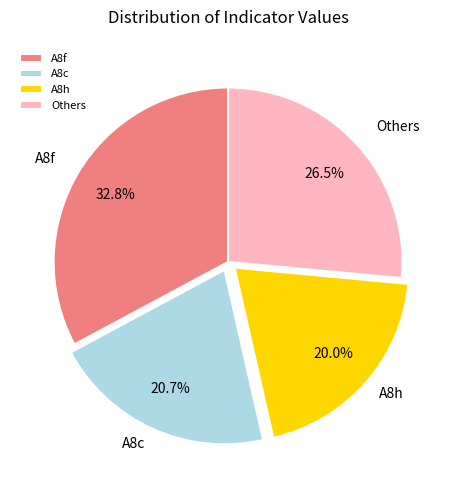

Is there a majority slice in this chart?

No